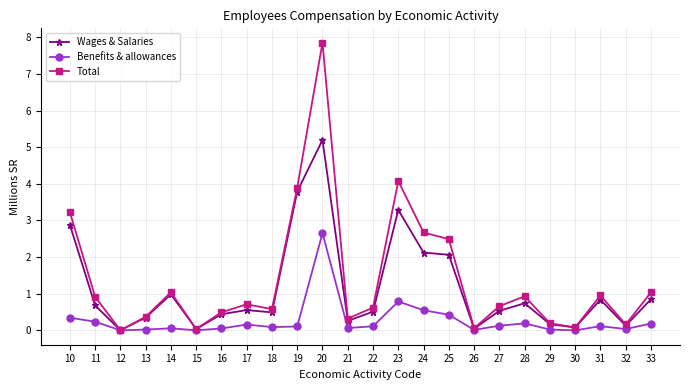

In Wages & Salaries, how many points are higher than both neighbors (excluding endpoints)?

6